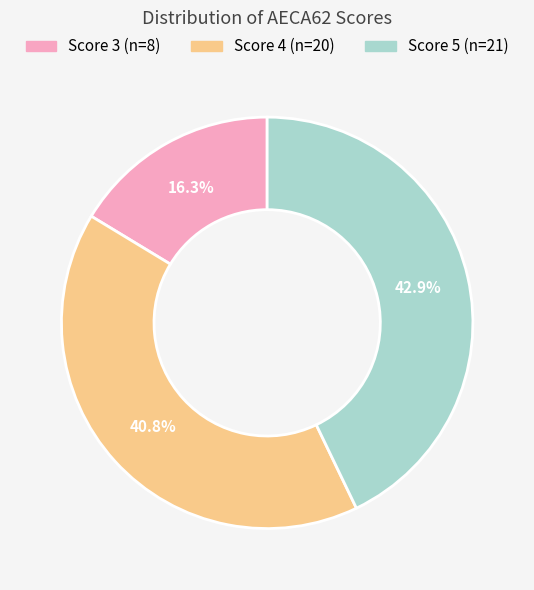

Is there any slice that represents more than half of the pie?

No